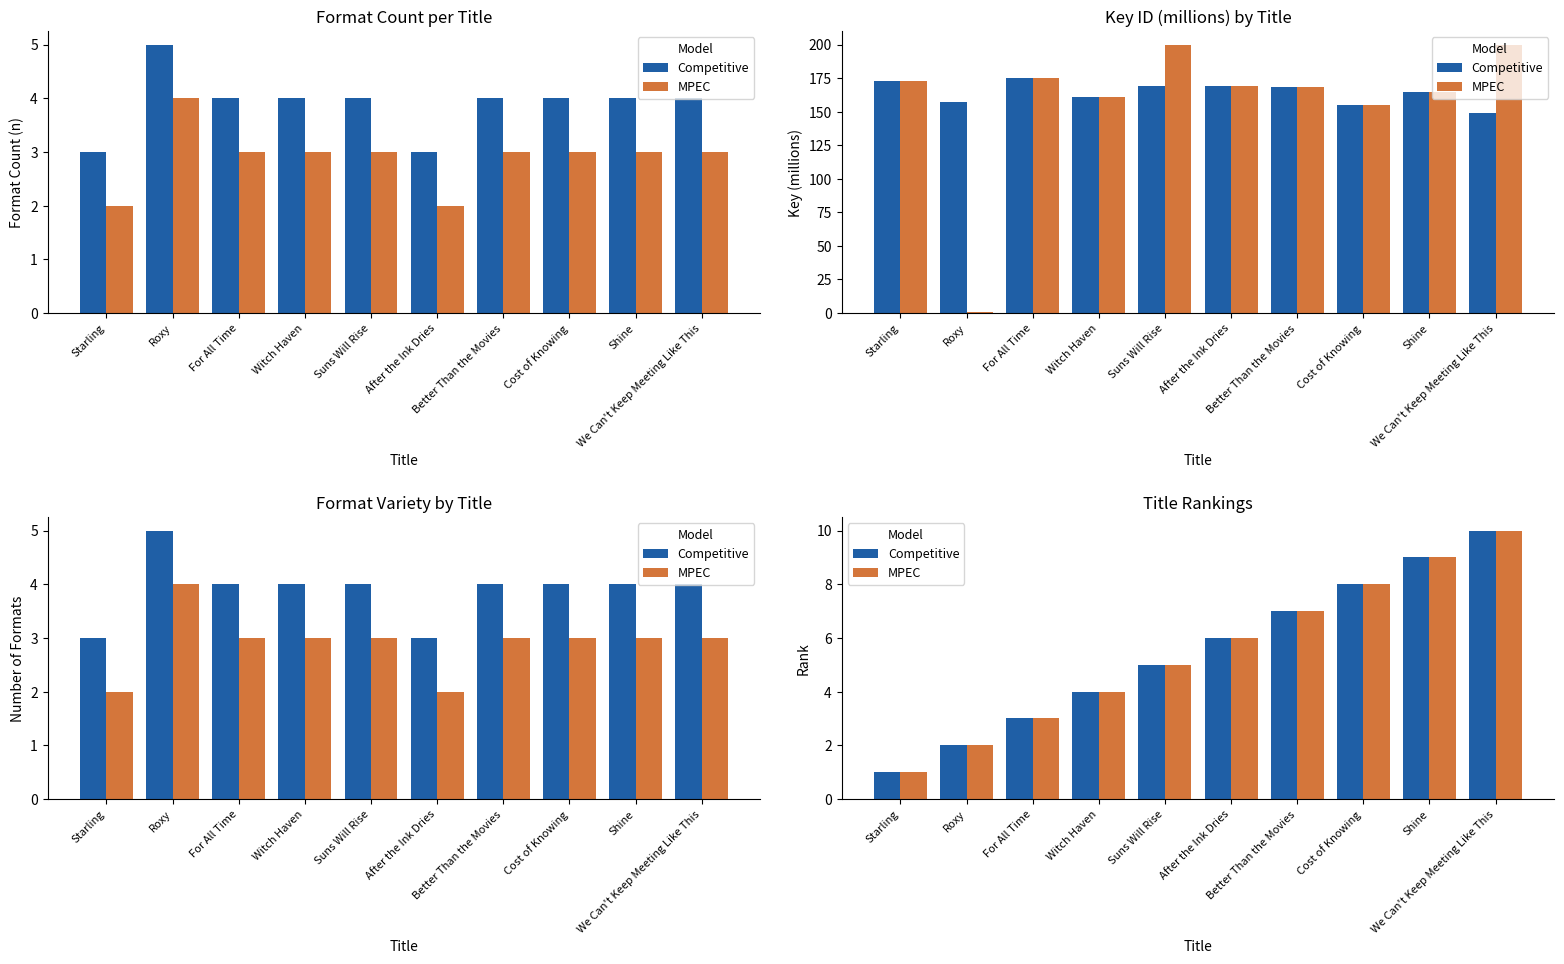

What is the minimum value shown in the chart?

1